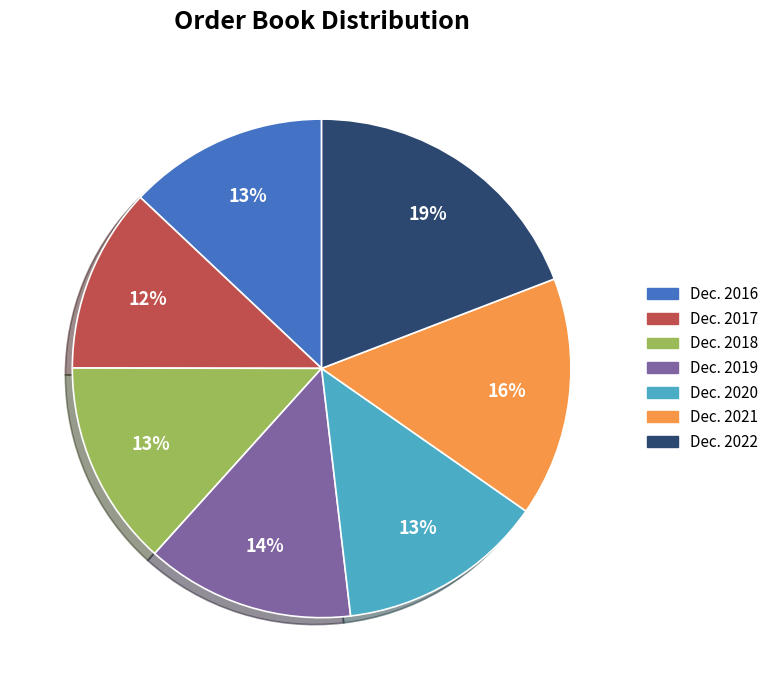

To the nearest percent, what is the combined percentage of Dec. 2017 and Dec. 2022?

31%